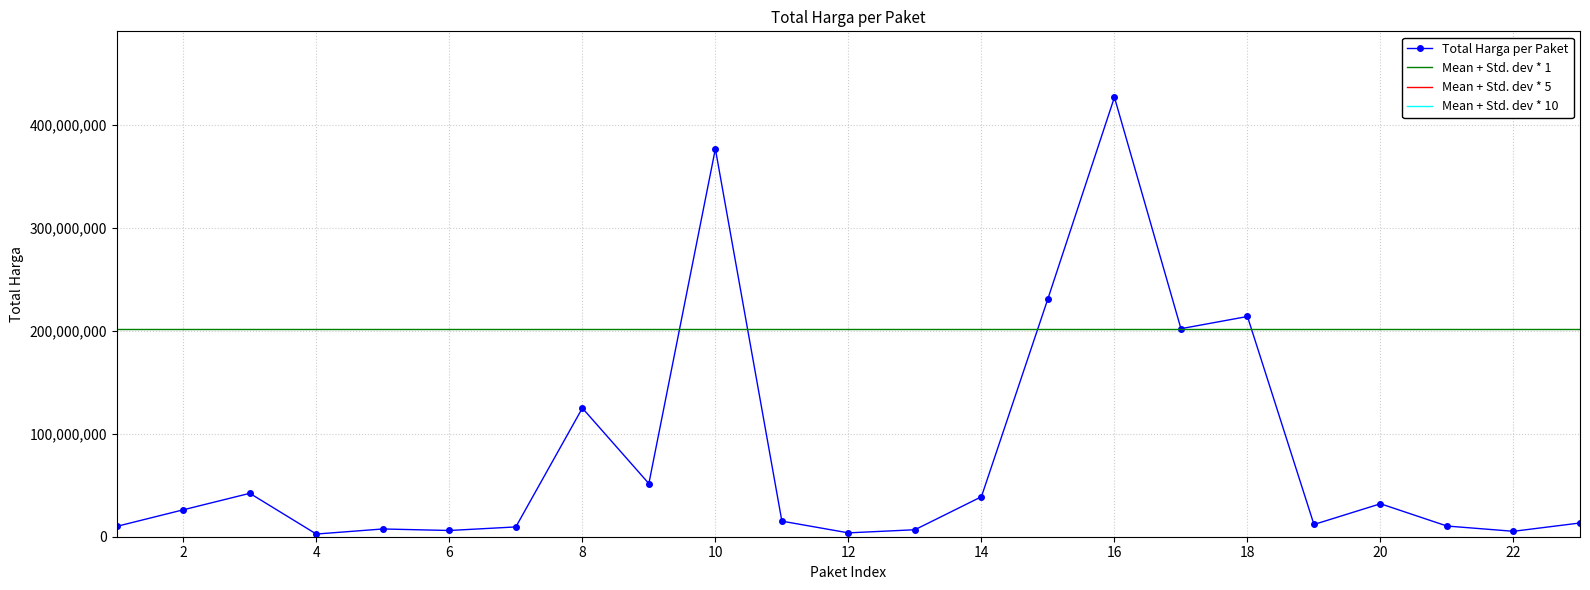

How many data points does each series have?

23